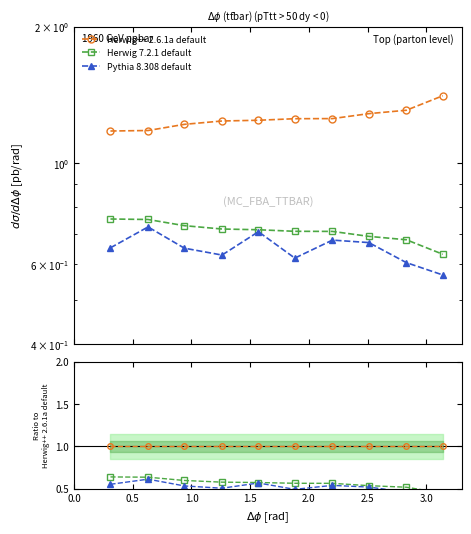

True or false: Herwig 7.2.1 default and Pythia 8.308 default cross at least once.

False